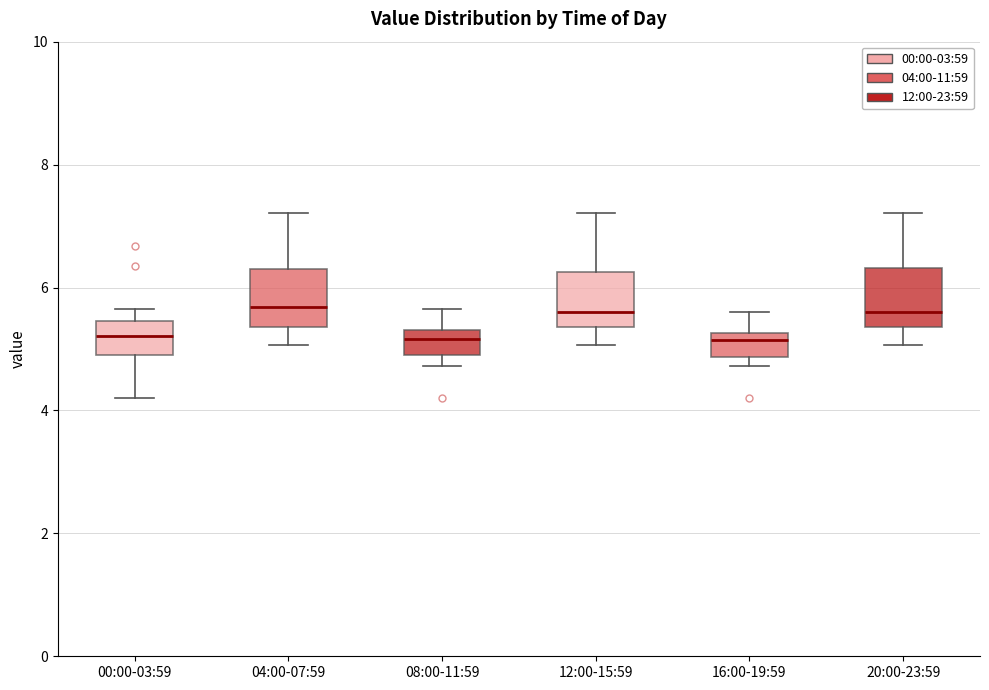

Where does the upper whisker of the box for 20:00-23:59 end on the y-axis? The values are not printed on the chart, so give them approximately, as read against the axis.

7.2